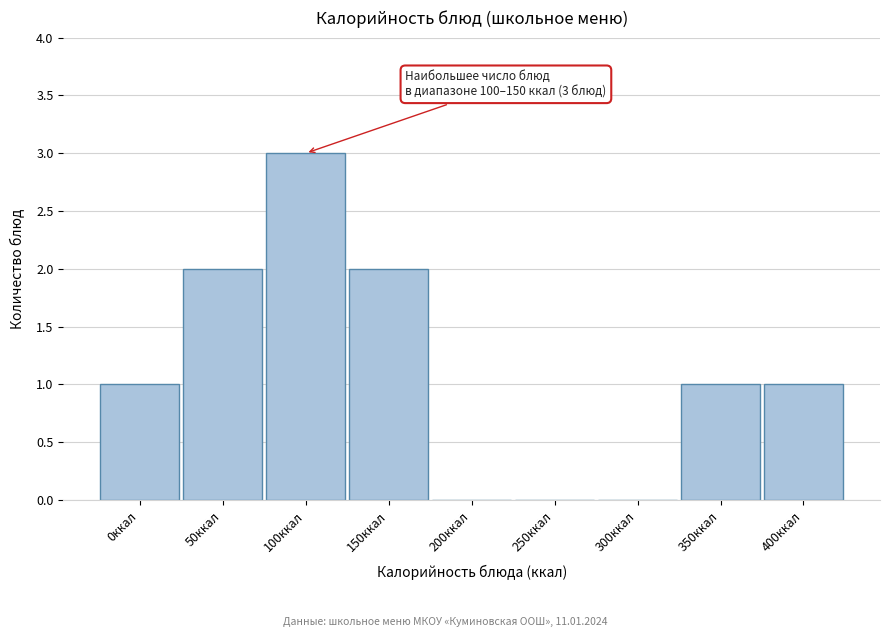

Reading left to right, what are all the values shown in this chart?

0ккал=1	50ккал=2	100ккал=3	150ккал=2	200ккал=0	250ккал=0	300ккал=0	350ккал=1	400ккал=1